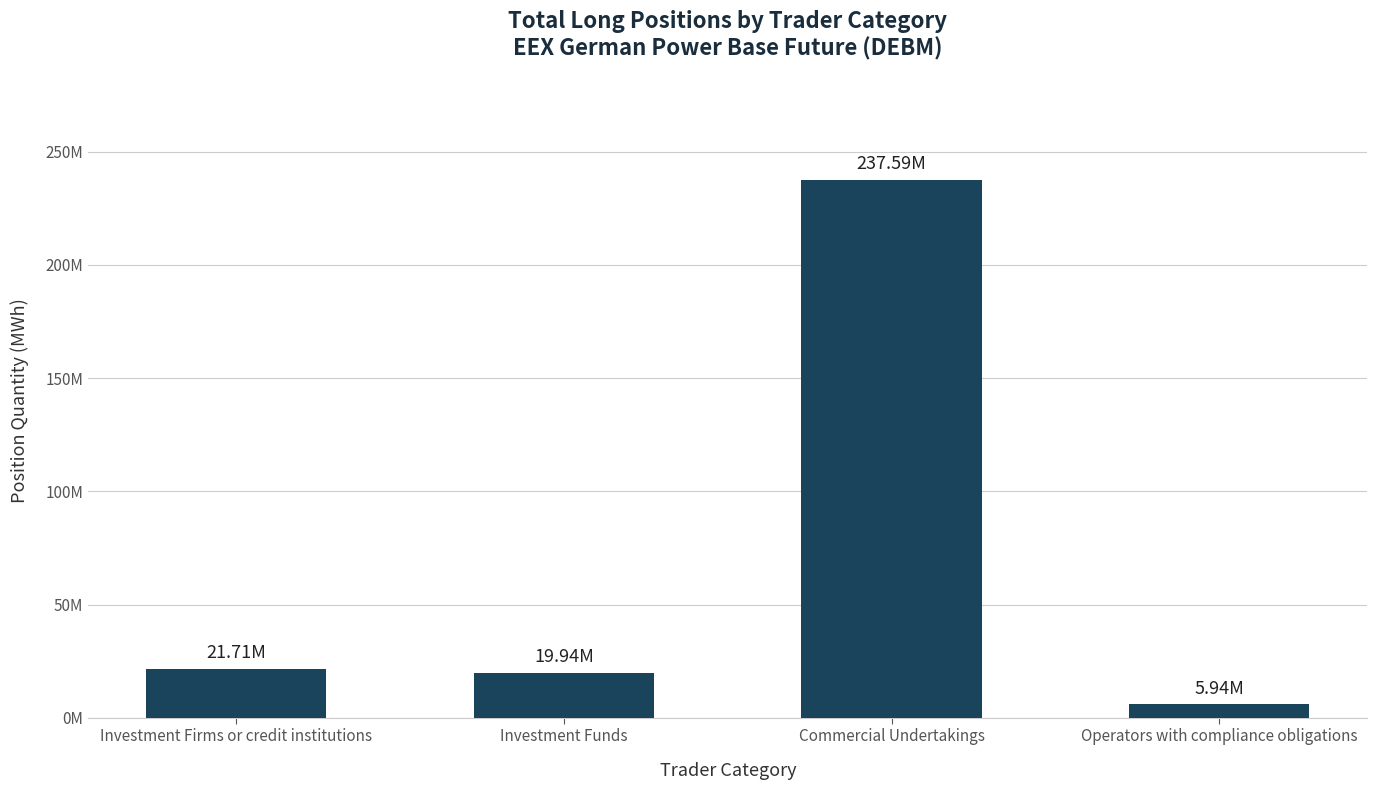

Are the bars horizontal?

No